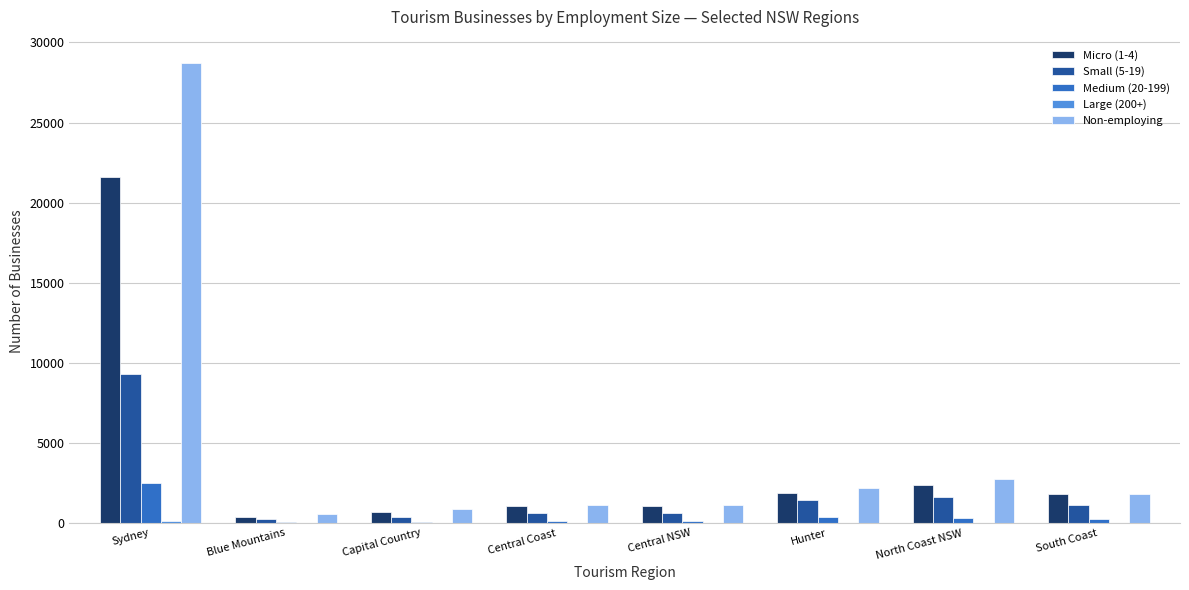

Is the value of Non-employing at Sydney greater than the value of Micro (1-4) at North Coast NSW?

Yes